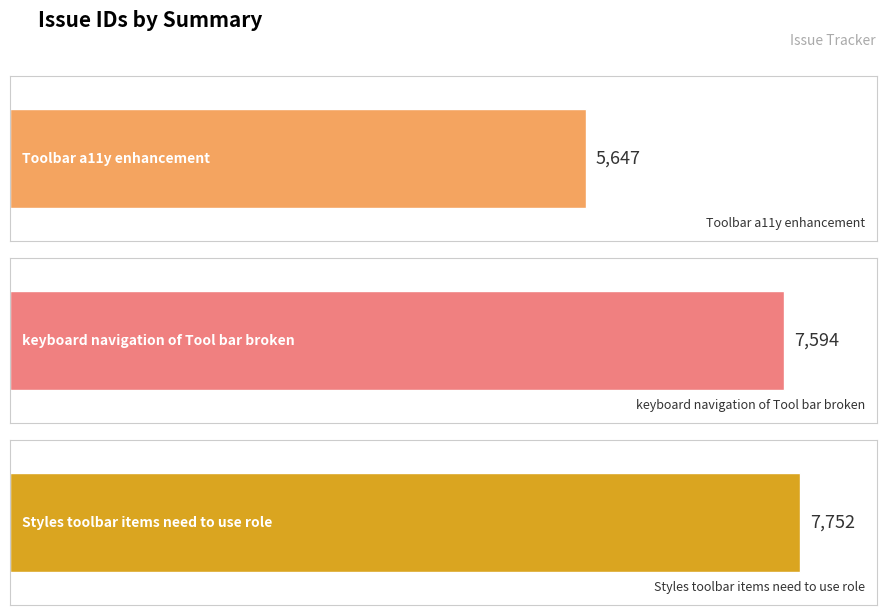

Approximately how many times larger is the value at keyboard navigation of Tool bar broken compared to Toolbar a11y enhancement?

1.3